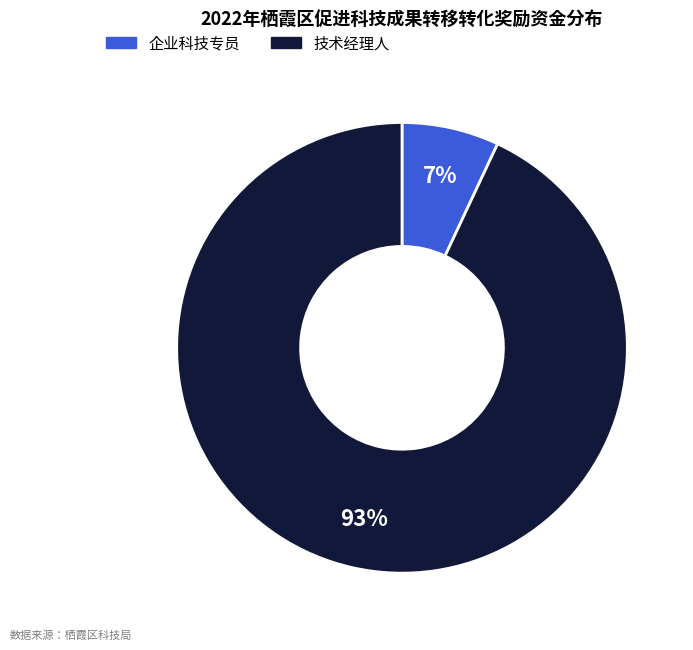

Is there any slice that represents more than half of the pie?

Yes